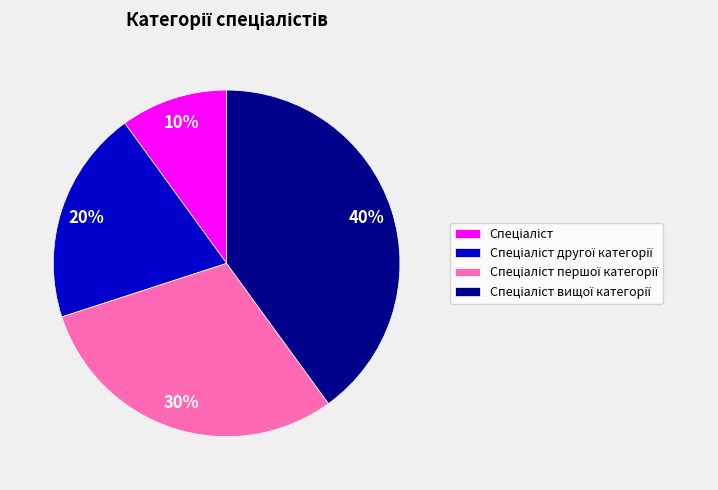

Is there any slice that represents more than half of the pie?

No